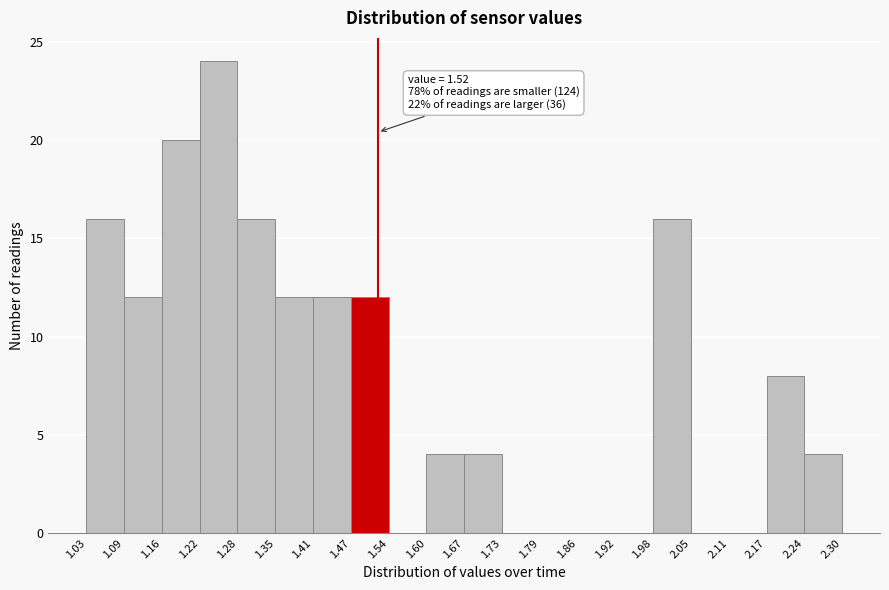

Which range on the x-axis has the tallest bar?

1.22 to 1.28